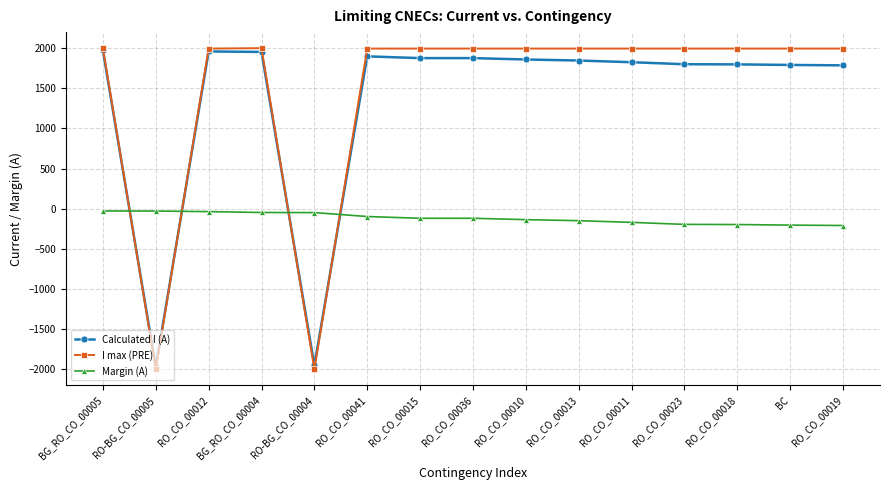

Where do Calculated I (A) and Margin (A) first cross each other?

BG_RO_CO_00005 and RO-BG_CO_00005